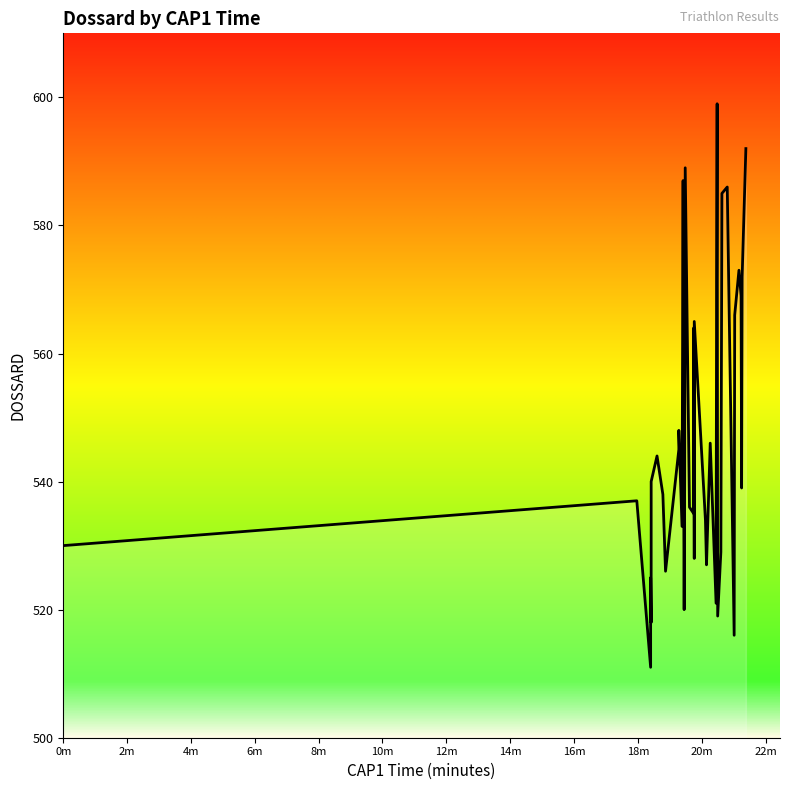

Reading left to right, extract all data points from this chart.

530	537	511	525	518	524	540	544	538	526	545	548	533	587	542	520	541	589	536	535	564	528	565	534	527	546	521	571	599	519	529	585	586	516	566	573	569	539	572	592